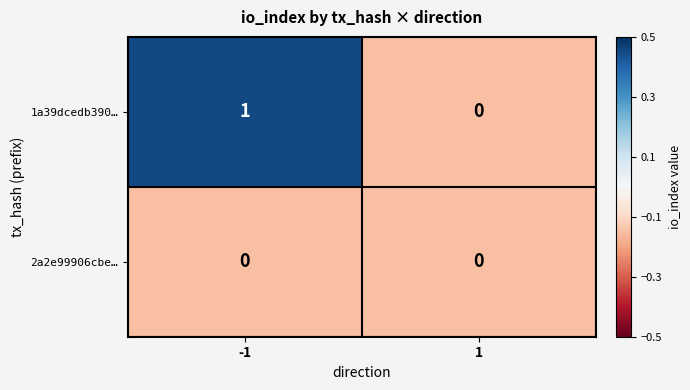

Which series has the largest range (max minus min)?

1a39dcedb390…